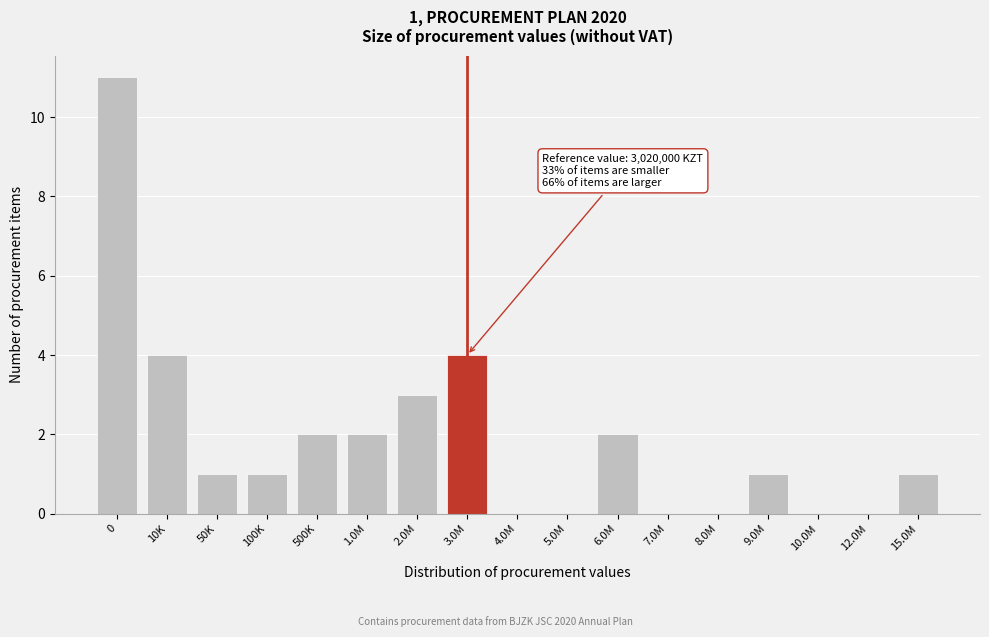

Reading right to left, transcribe all the data shown in this chart.

15.0M=1	12.0M=0	10.0M=0	9.0M=1	8.0M=0	7.0M=0	6.0M=2	5.0M=0	4.0M=0	3.0M=4	2.0M=3	1.0M=2	500K=2	100K=1	50K=1	10K=4	0=11